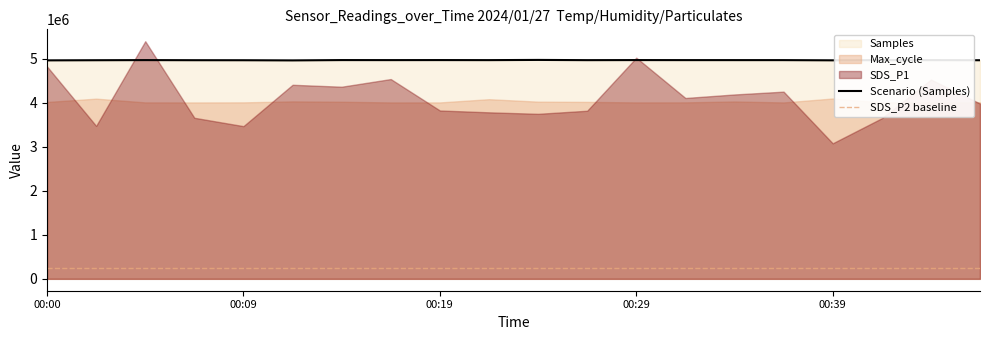

What is the maximum value for Scenario (Samples)?

4974826